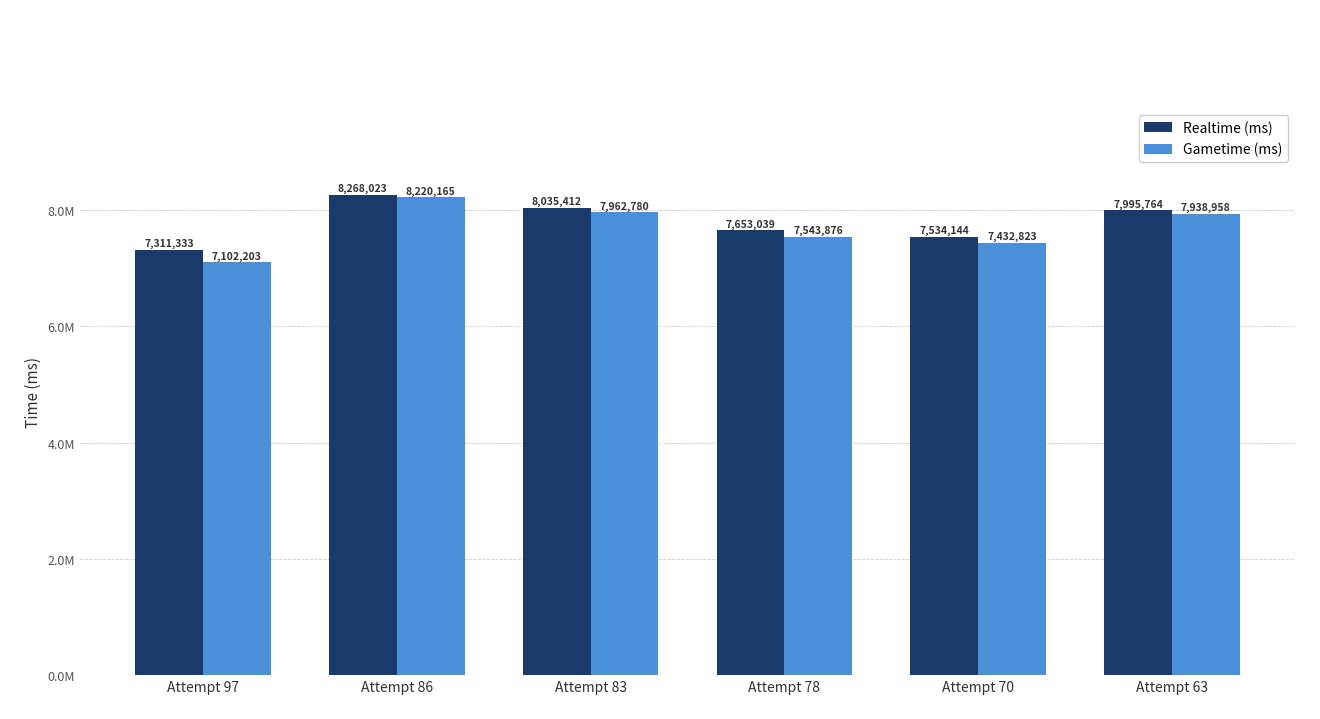

Rank the categories by Realtime (ms) value from lowest to highest.

Attempt 97, Attempt 70, Attempt 78, Attempt 63, Attempt 83, Attempt 86